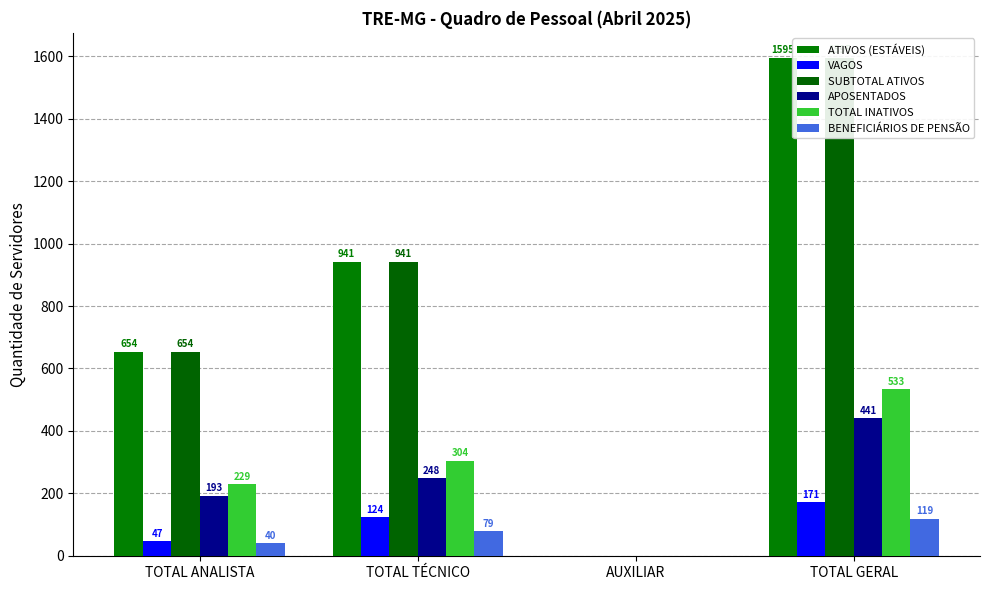

How many data points does each series have?

4